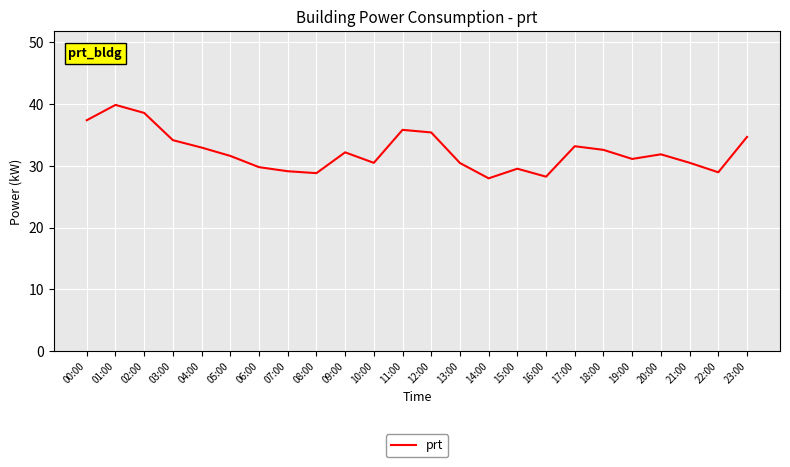

What is the sum of the values at 01:00 and 08:00?

68.7